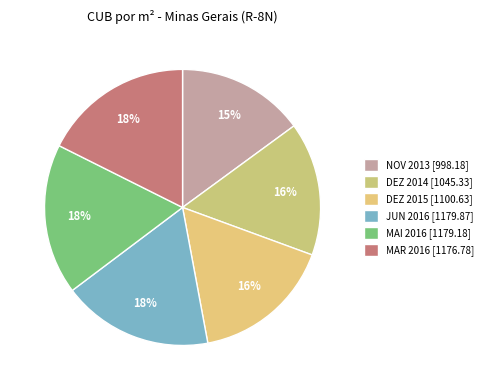

How many segments does this pie chart have?

6